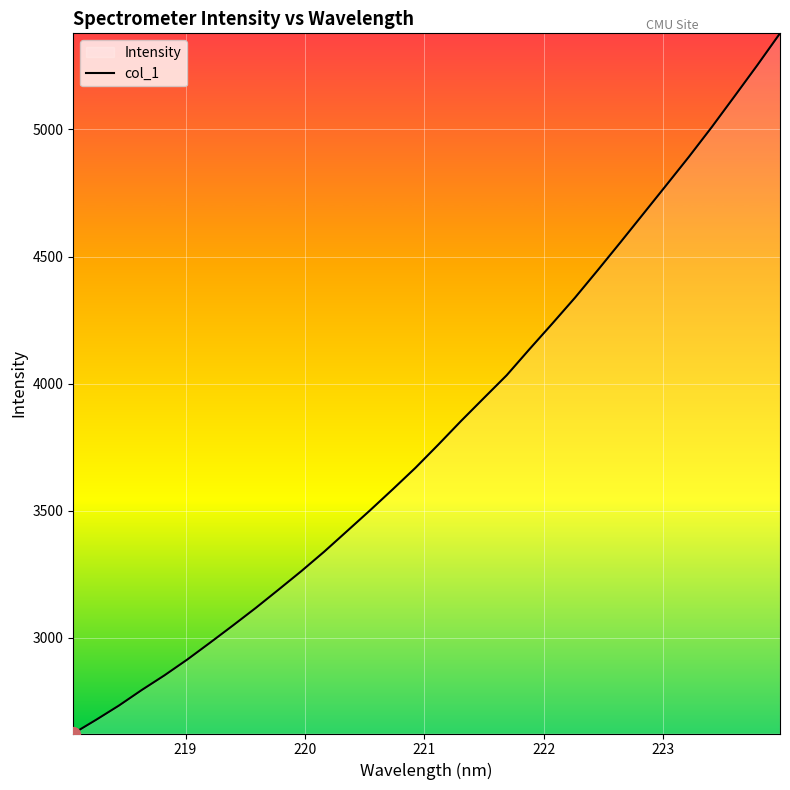

What is the difference between the maximum and minimum values?

2754.7